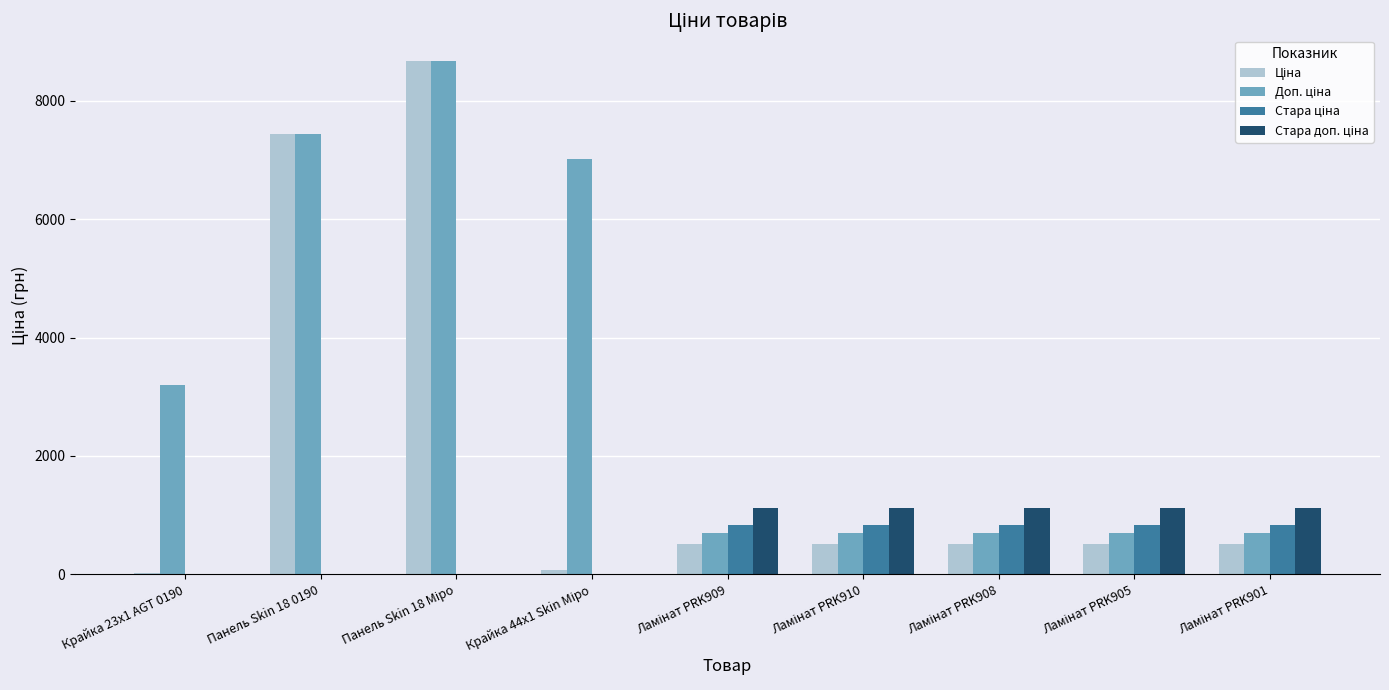

Count the number of data series in this chart.

4